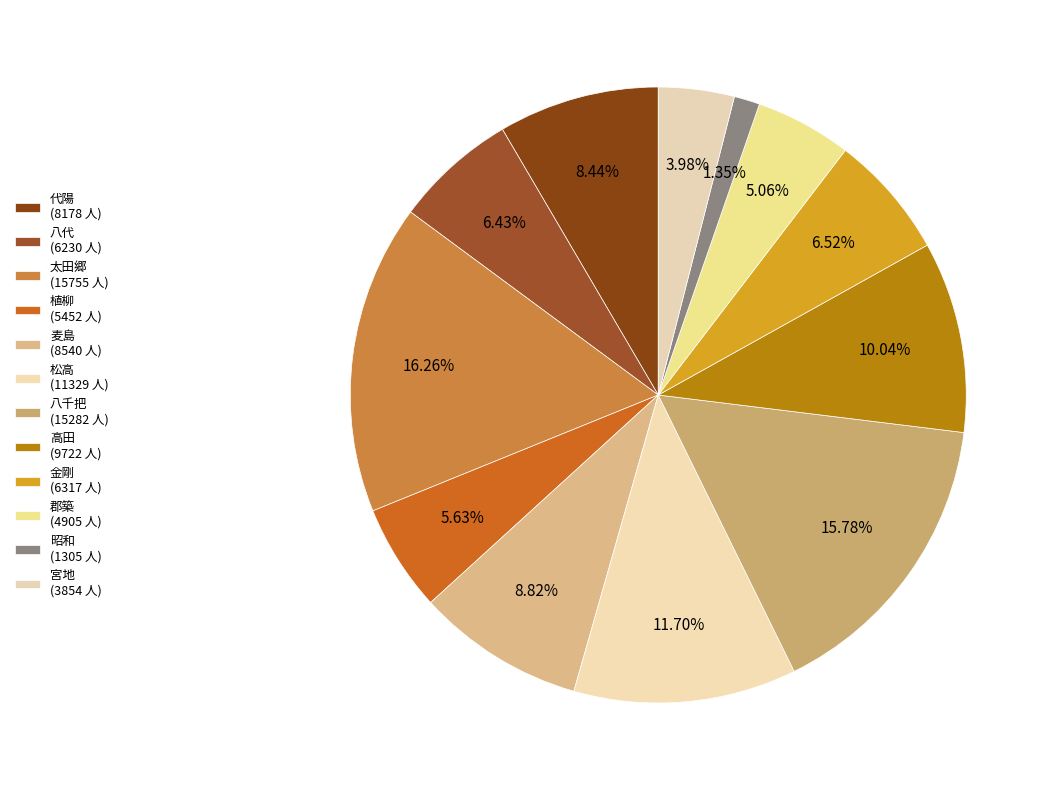

Does 八千把 represent more than half of the total?

No